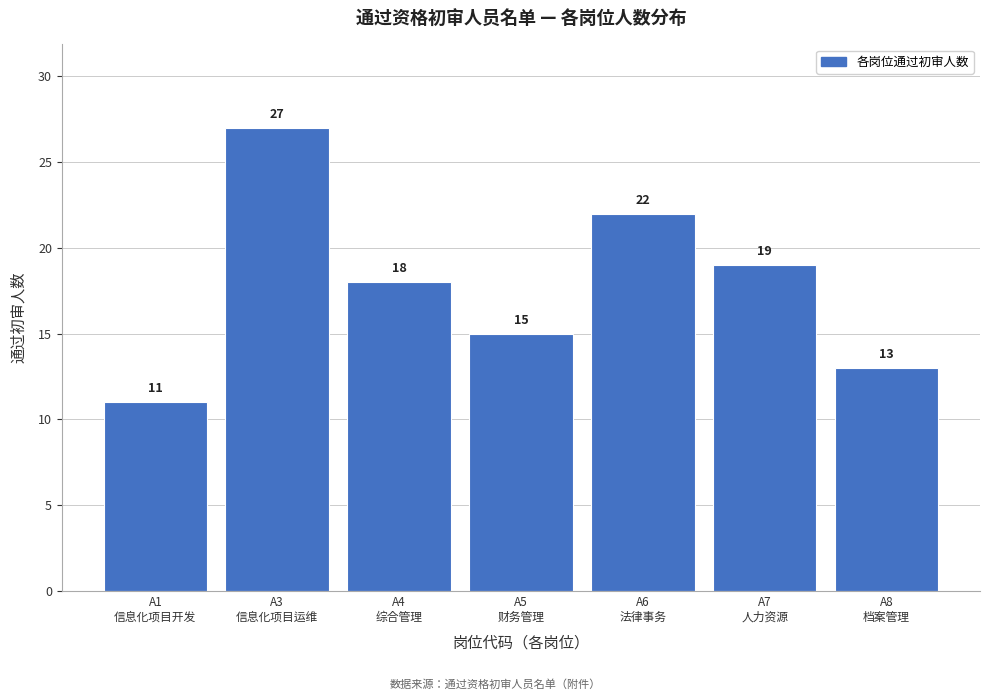

Reading left to right, list all the values displayed in this chart.

11	27	18	15	22	19	13